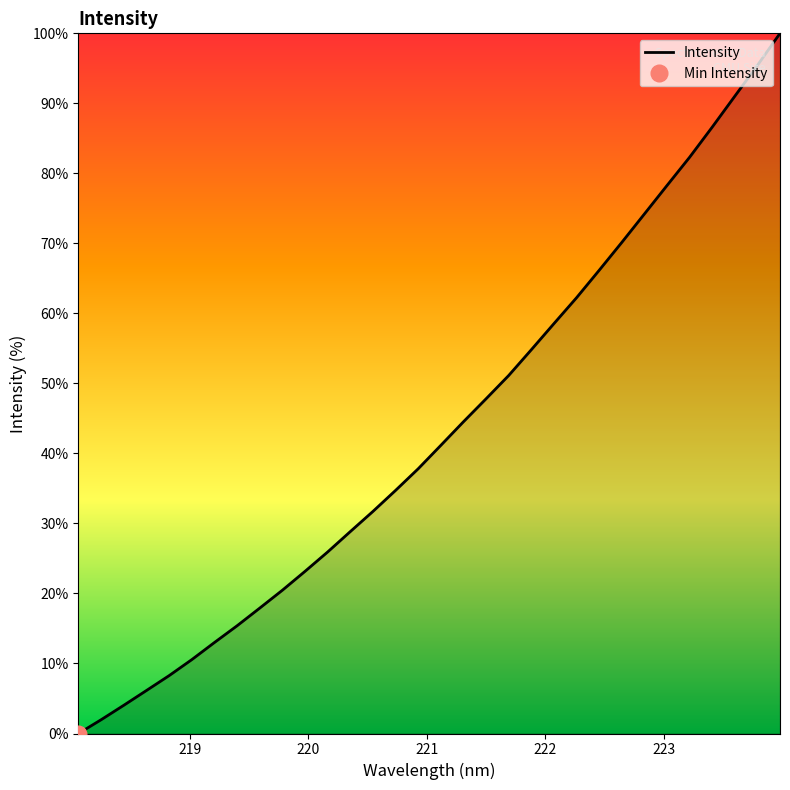

True or false: the data has more than 2 interior local peaks.

False